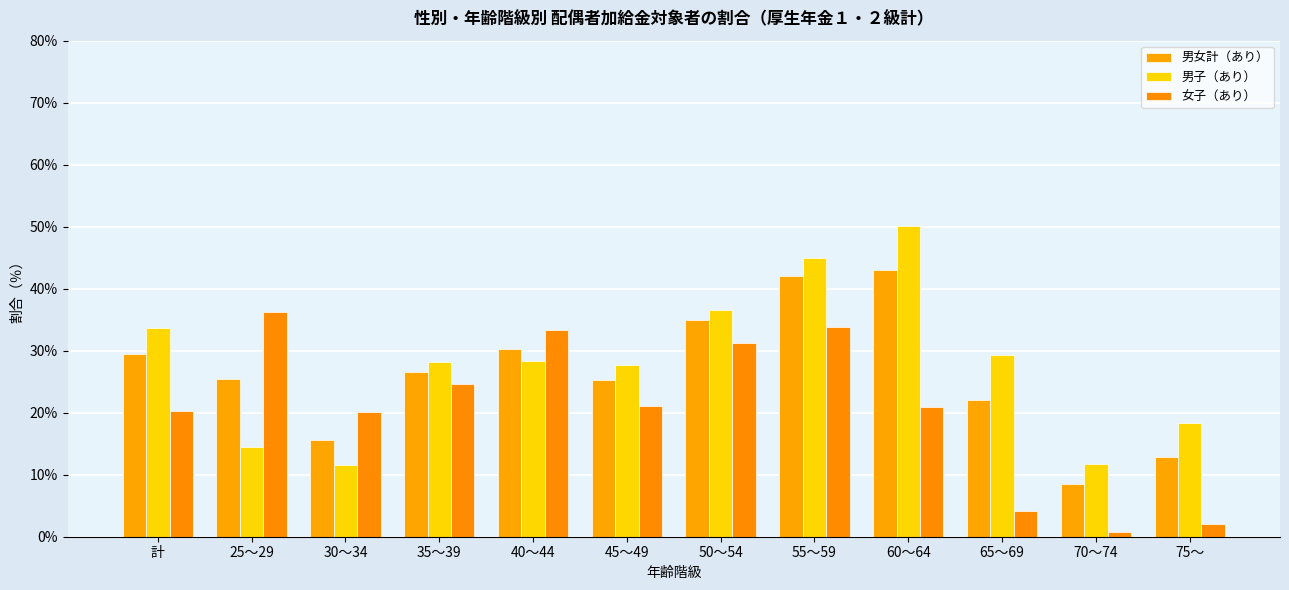

What is the difference between the second highest and second lowest values in the 男女計（あり） series?

29.2